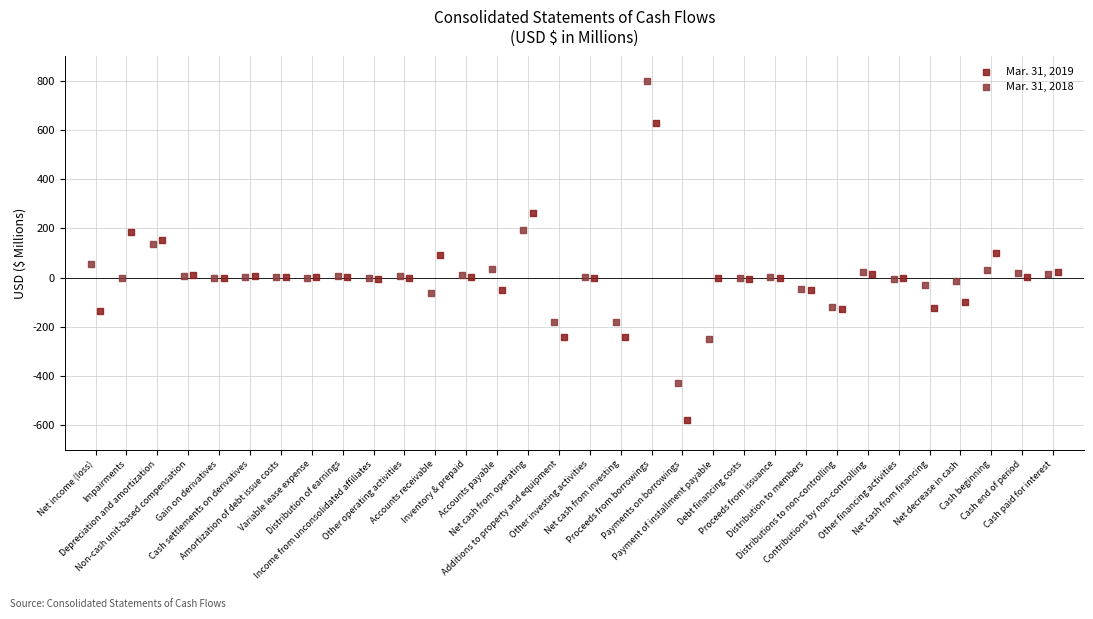

Which series has the largest Y range (max minus min)?

Mar. 31, 2018